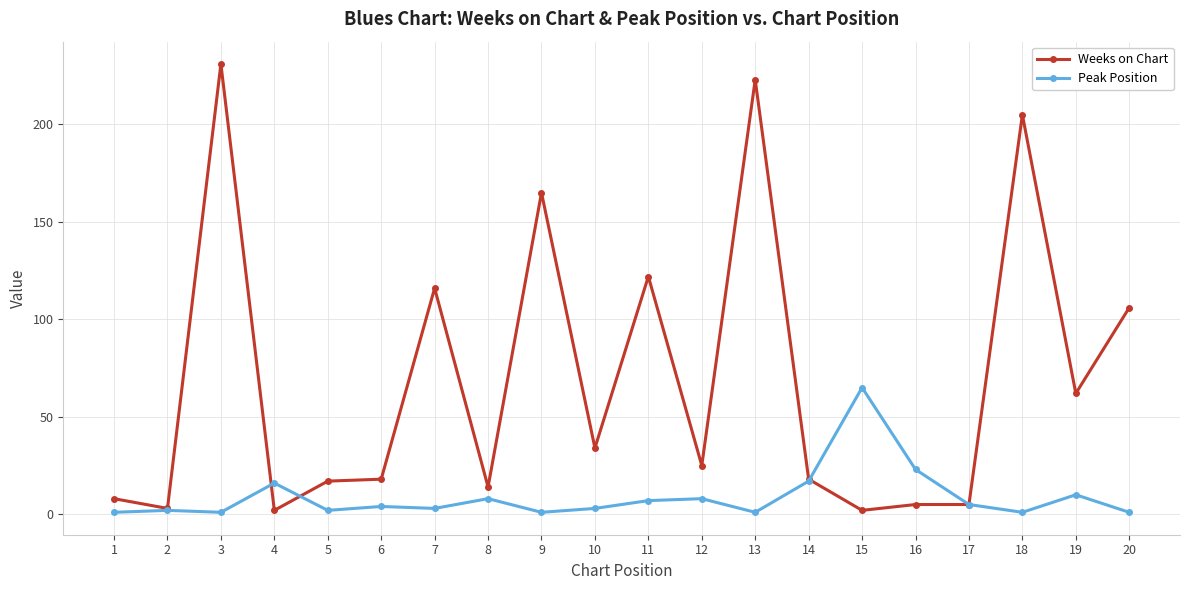

What is the sum of all Weeks on Chart values?

1381